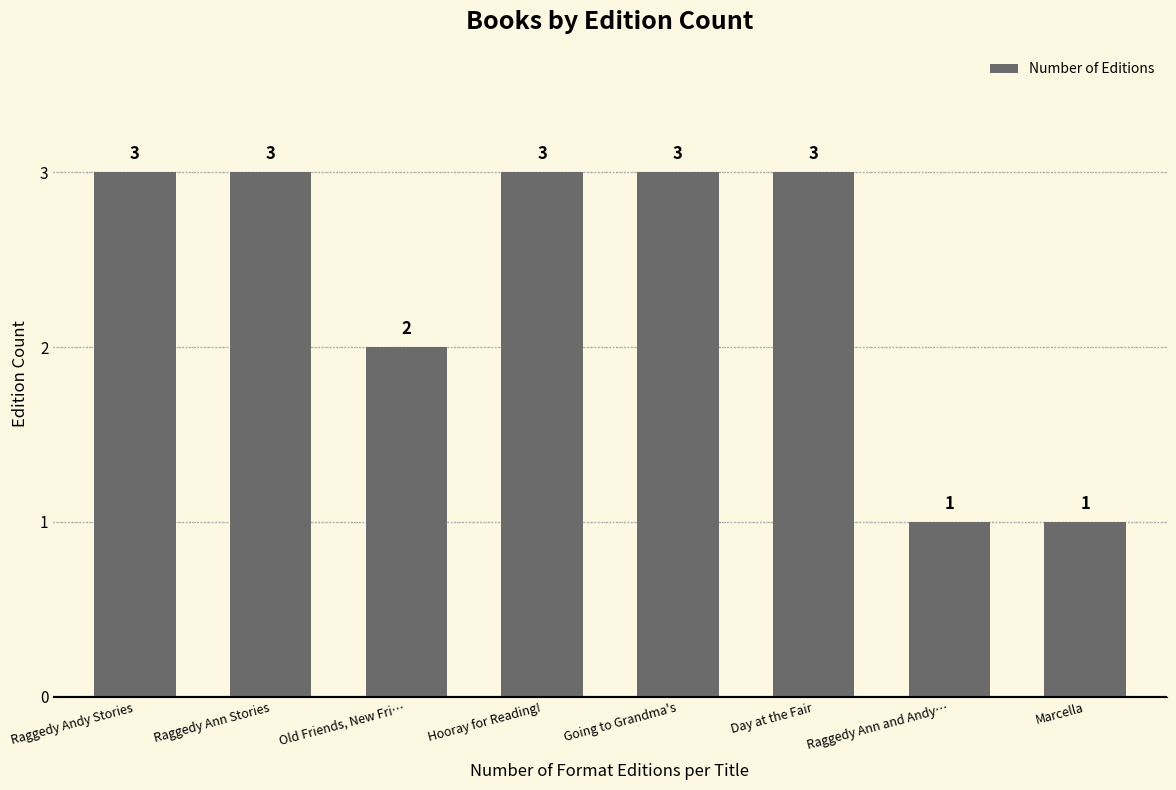

What is the minimum value shown in the chart?

1